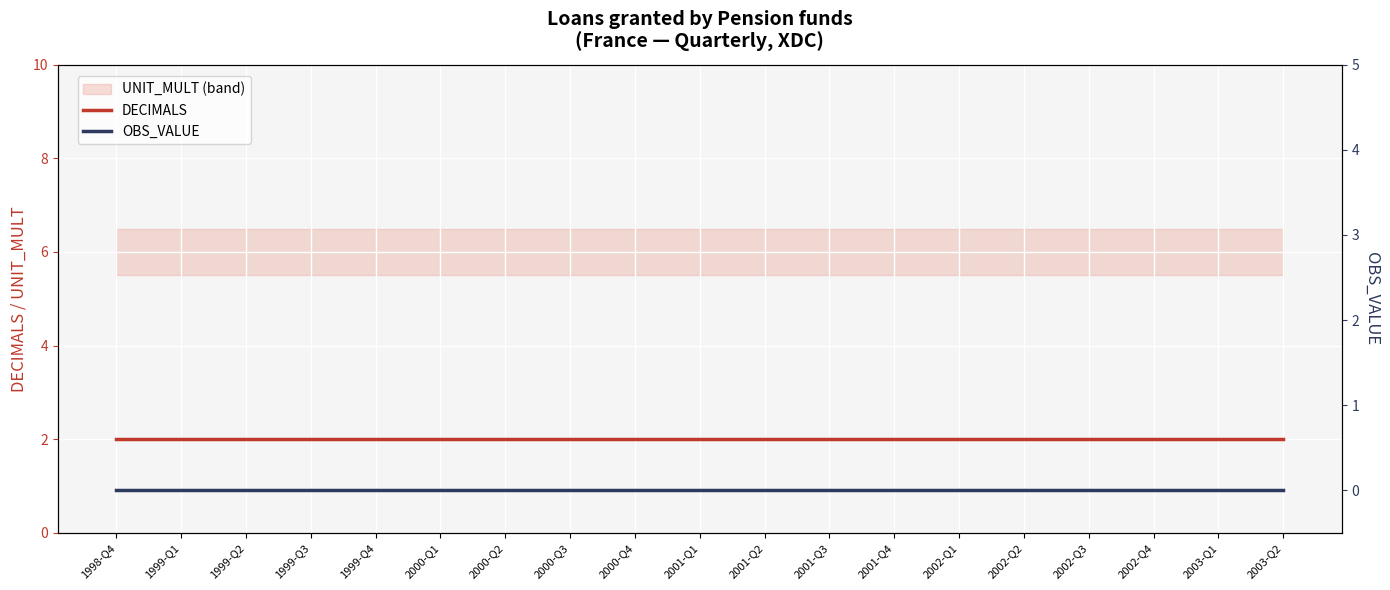

True or false: DECIMALS and OBS_VALUE intersect in this chart.

False